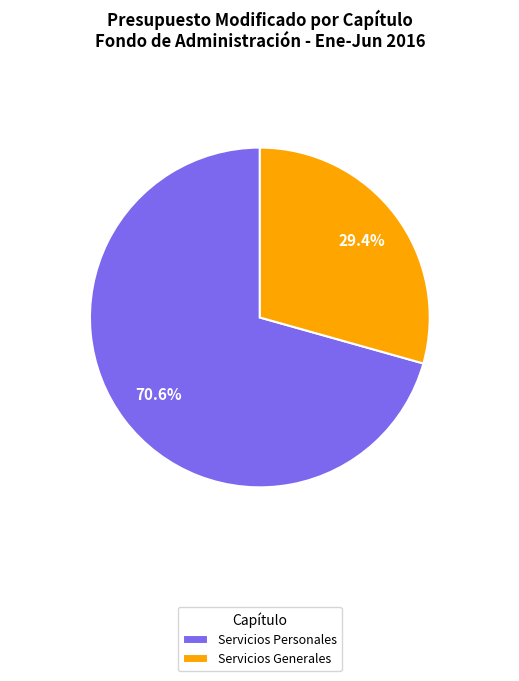

Which slice represents more than half of the pie?

Servicios Personales